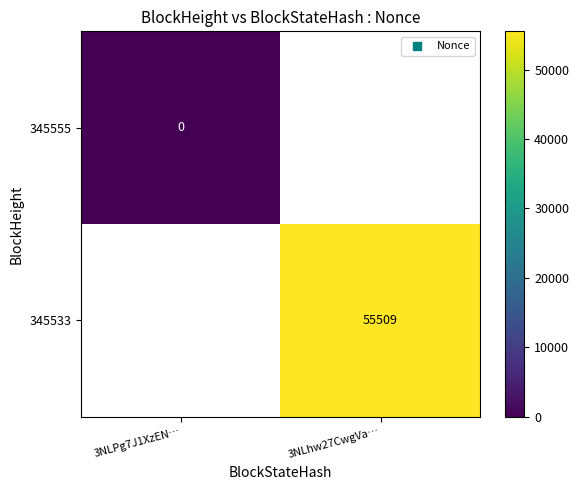

List the series in order of their overall mean, lowest first.

345555, 345533